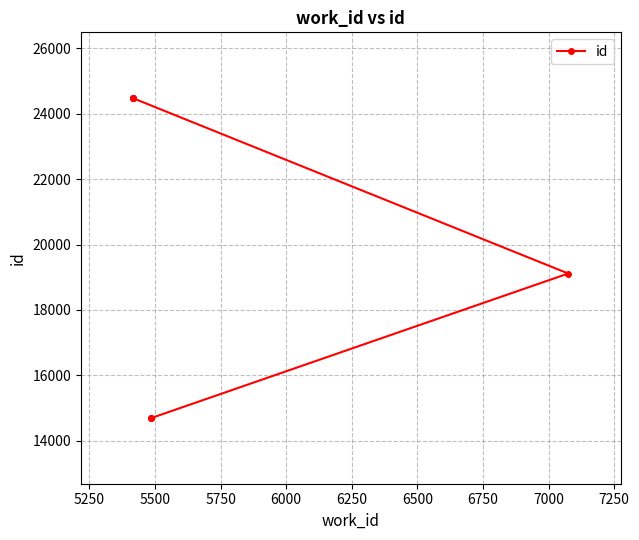

What is the smallest value displayed?

14685